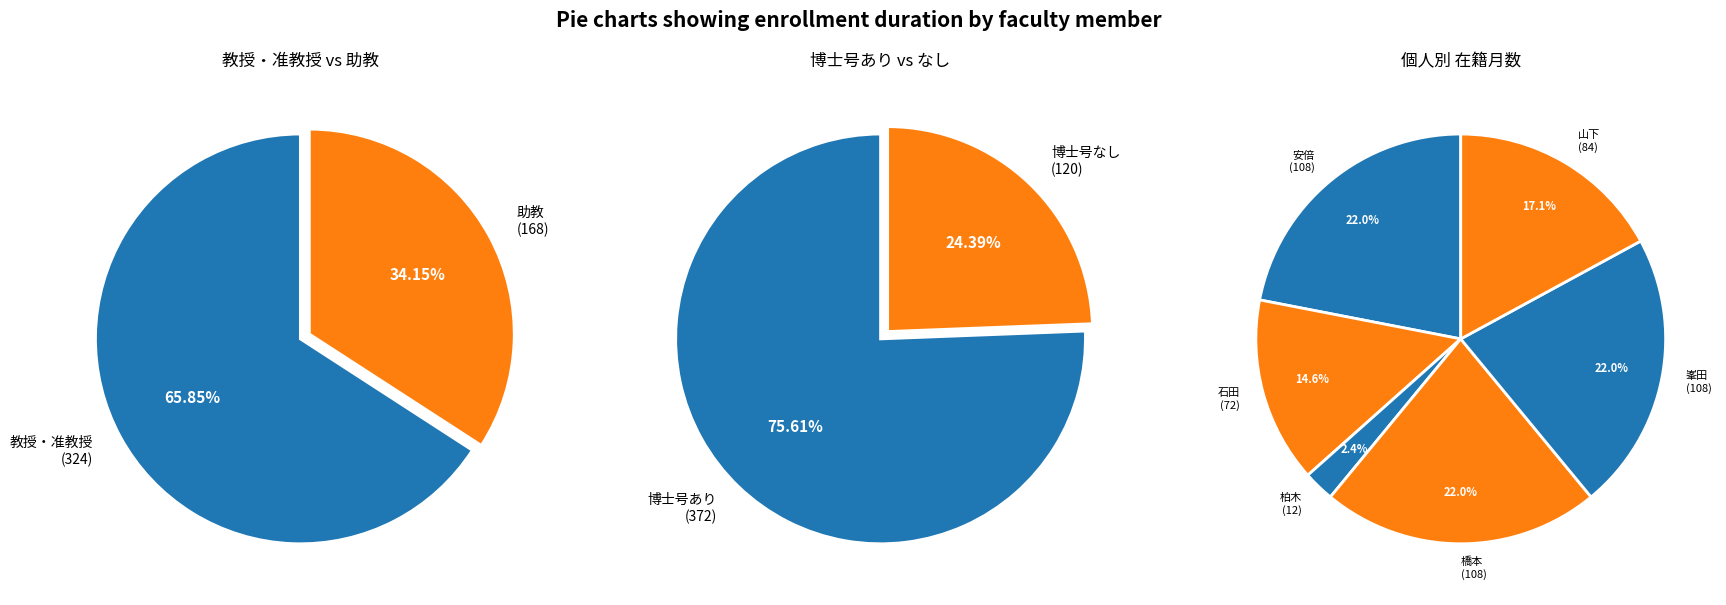

What is the change in value from 石田 創士 (277744) to 橋本 一郎 (60221)?

+36